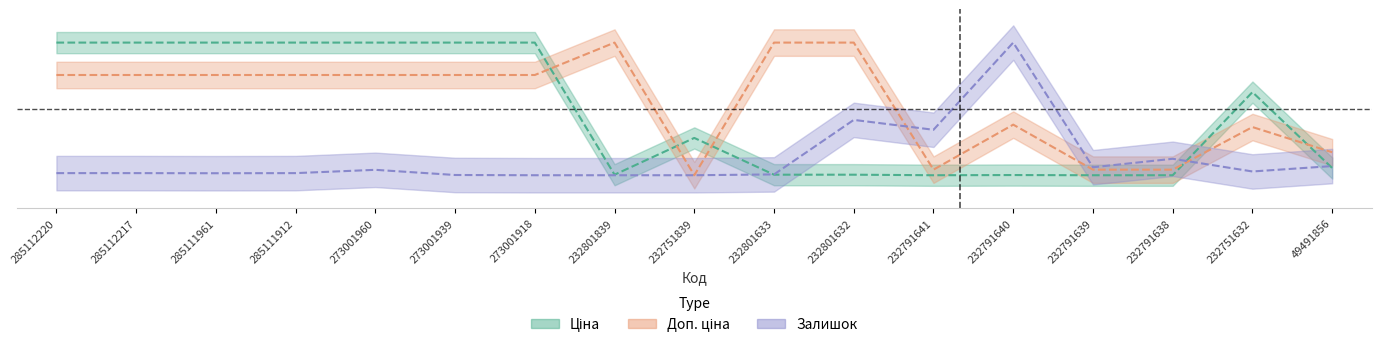

In Доп. ціна, how many points are lower than both neighbors (excluding endpoints)?

2